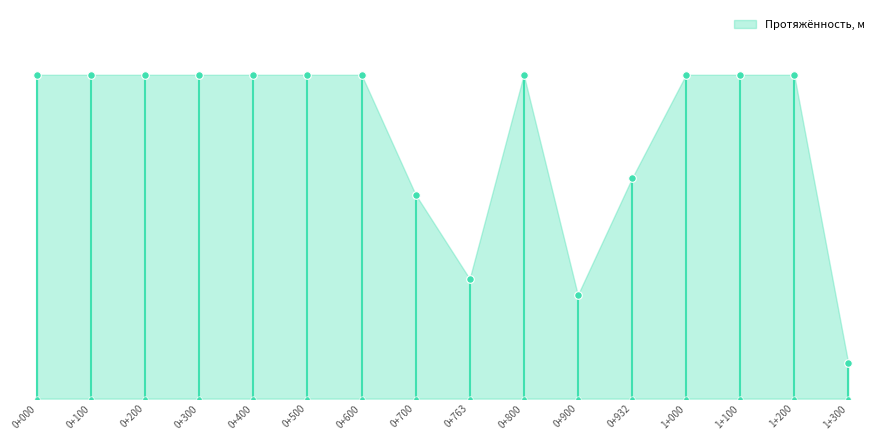

Between 0+200 and 0+400, which is larger?

0+200